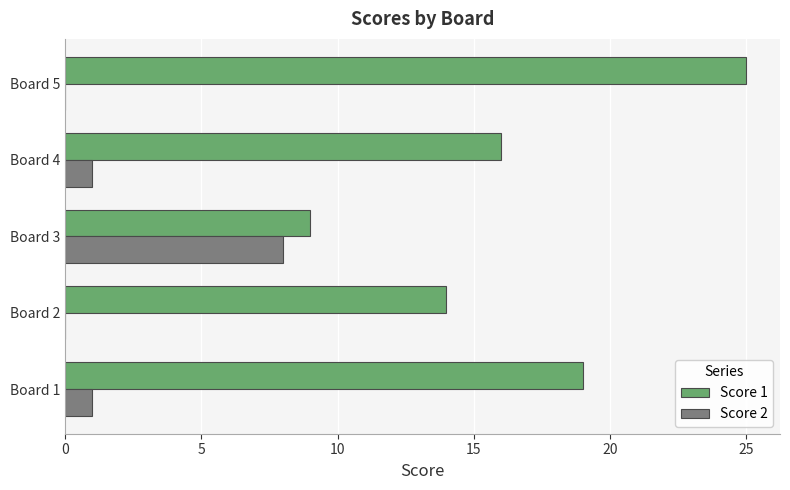

Count the Score 1 values in the range 14 to 19.

3